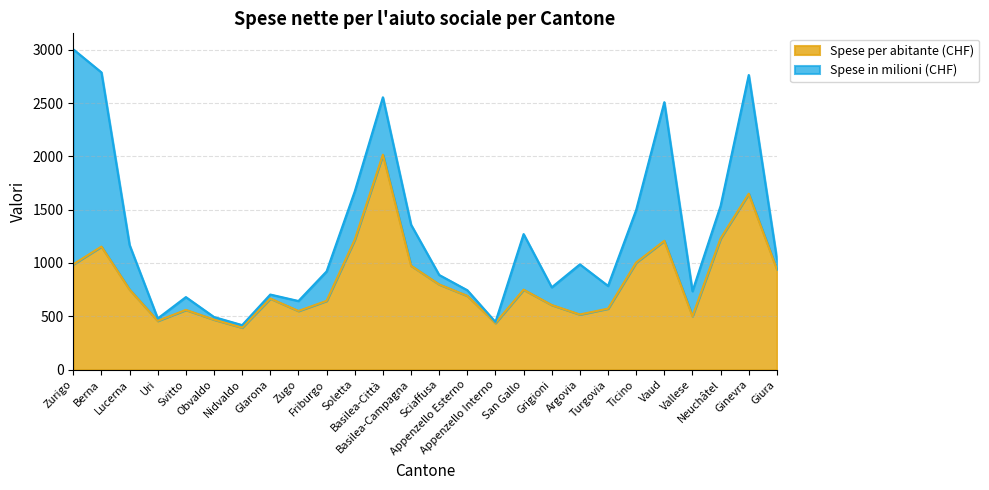

What is the label of the 5th point from the left?

Svitto